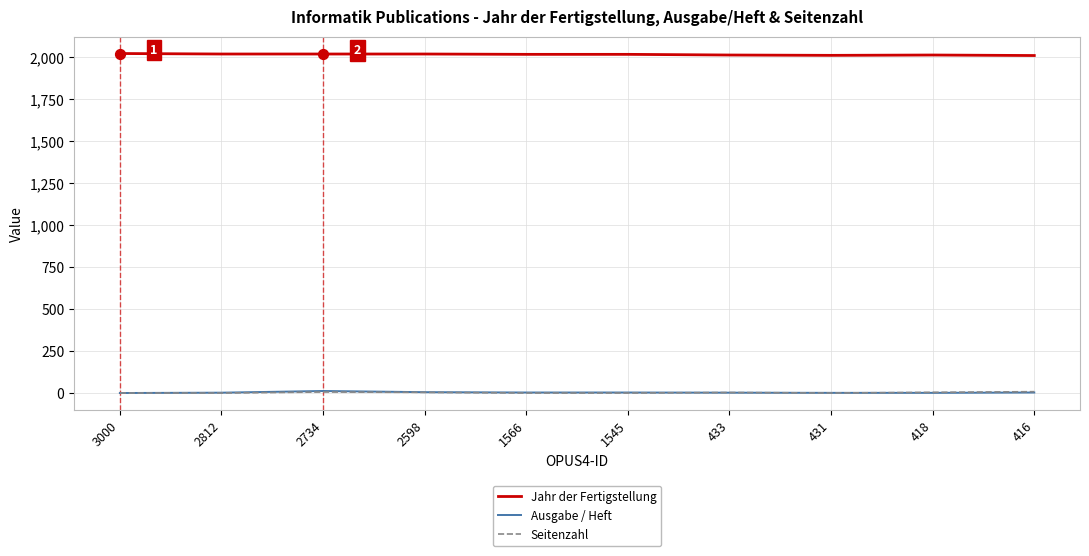

What is the total value across all series at 3000?

2021